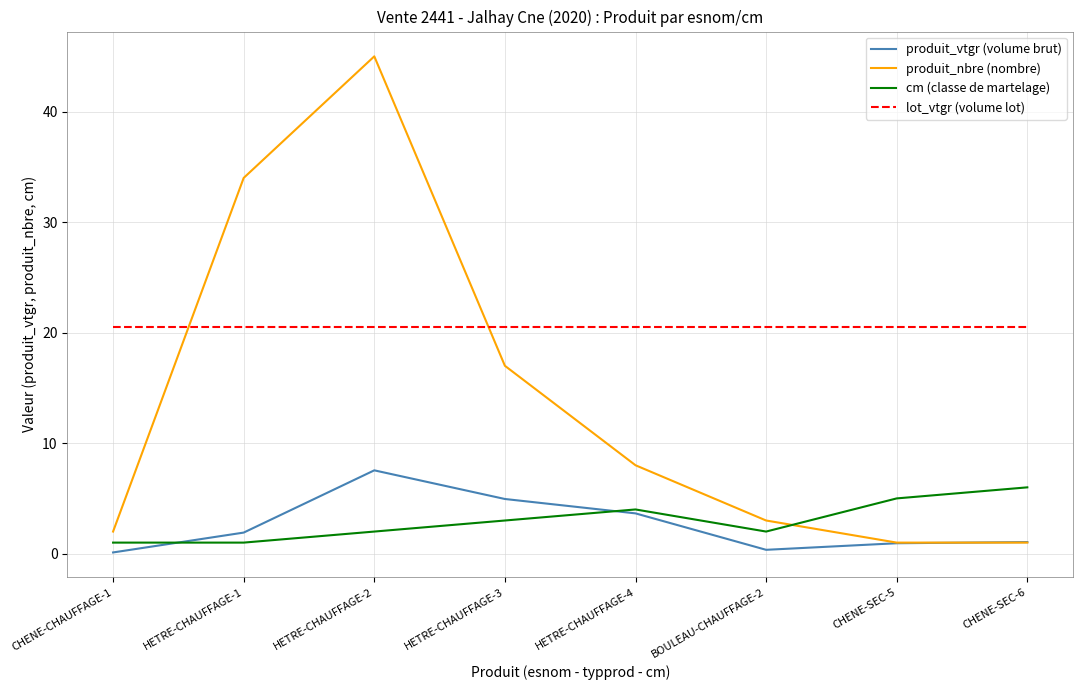

What are all the series names shown in the legend?

produit_vtgr (volume brut), produit_nbre (nombre), cm (classe de martelage), lot_vtgr (volume lot)